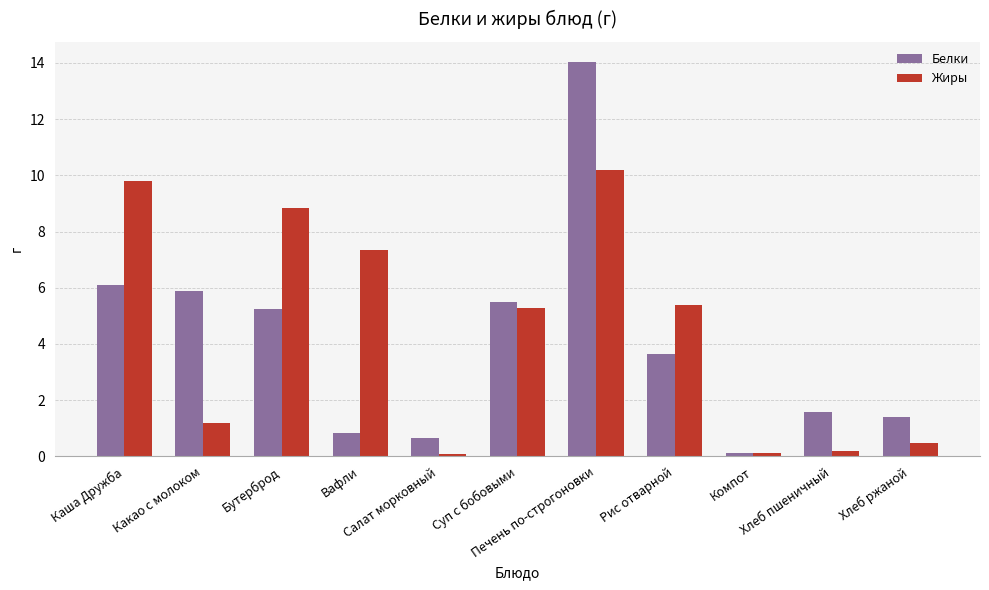

Which series has the largest range (max minus min)?

Белки